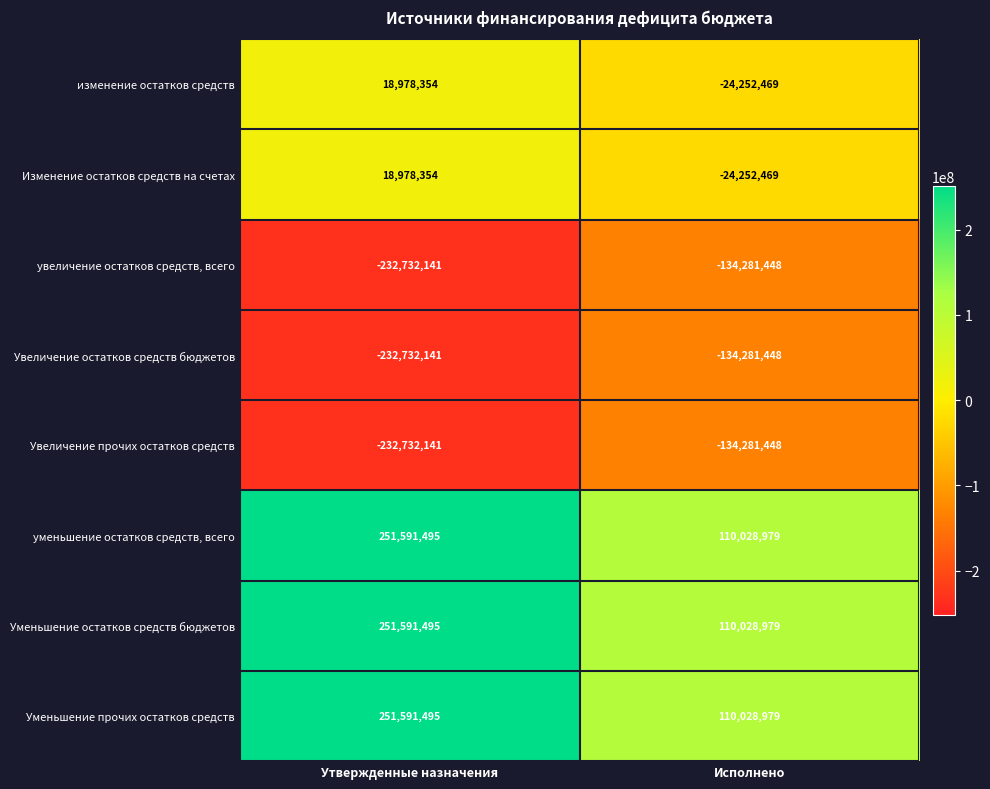

At which category is the sum across all series the highest?

Утвержденные назначения